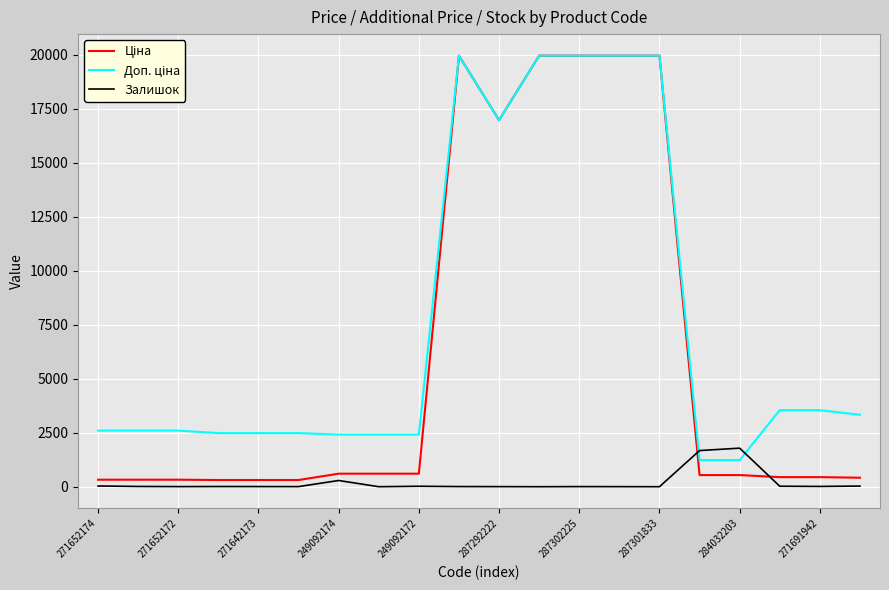

What is the highest value of the Залишок series?

1786.0